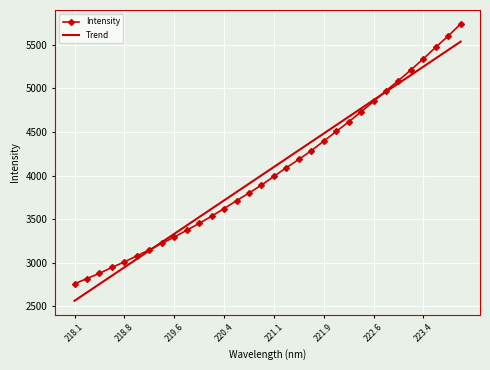

How many values in the Trend series exceed 4098?

16